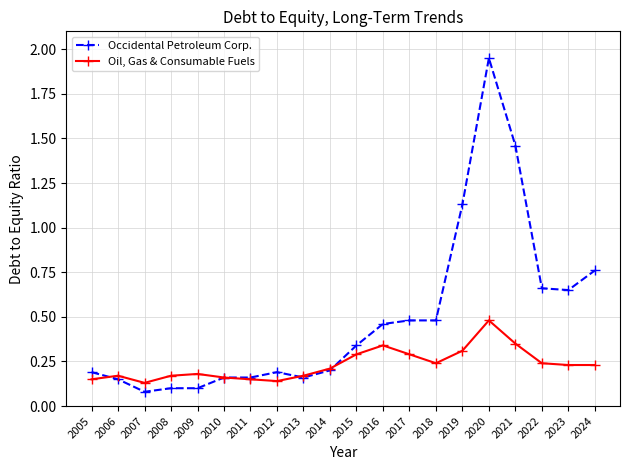

At which category is the sum across all series the highest?

2020